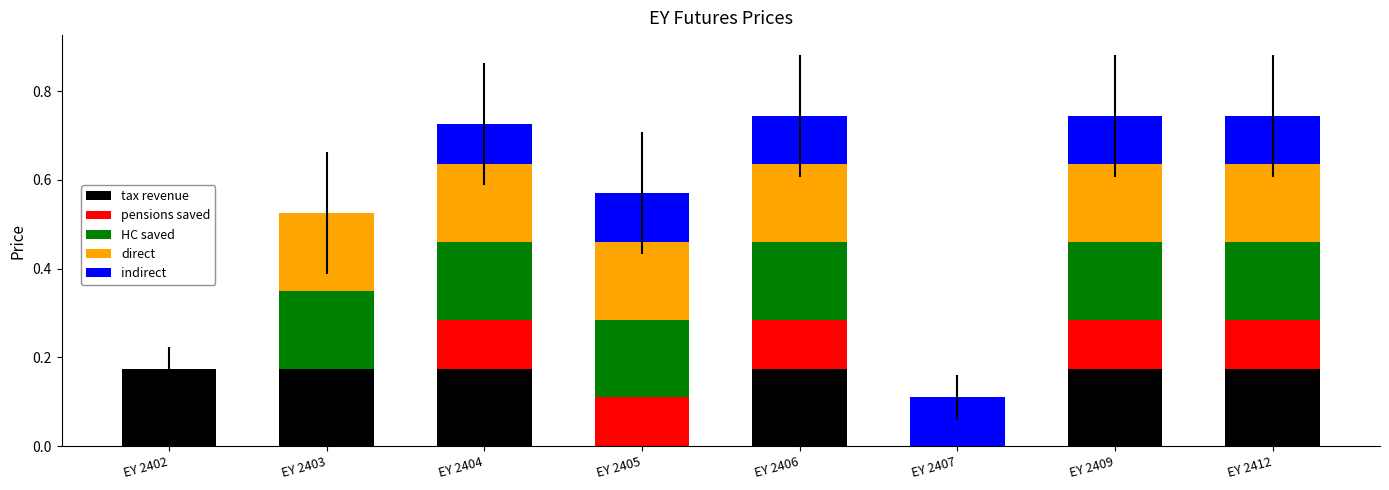

The tax revenue series shows 0.0 at EY 2405. True or false?

True